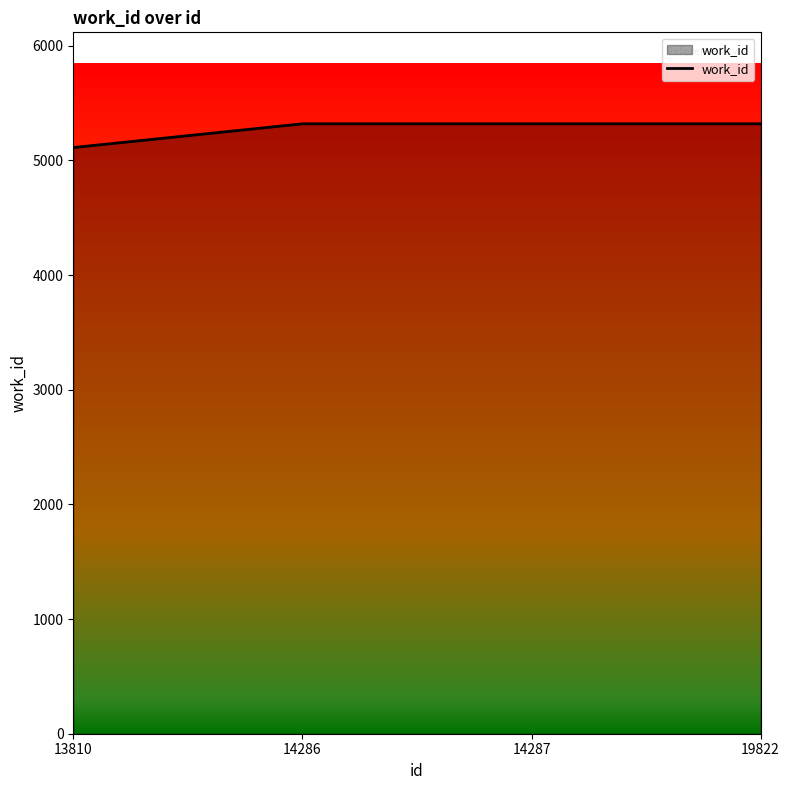

How many lines are shown in the chart?

1